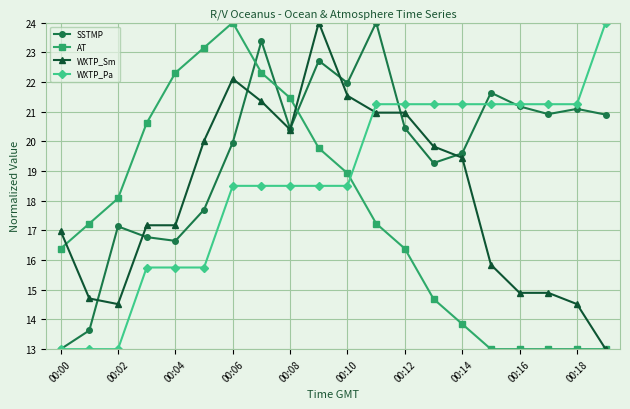

What is the difference between the maximum and minimum values in the WXTP_Pa series?

11.0